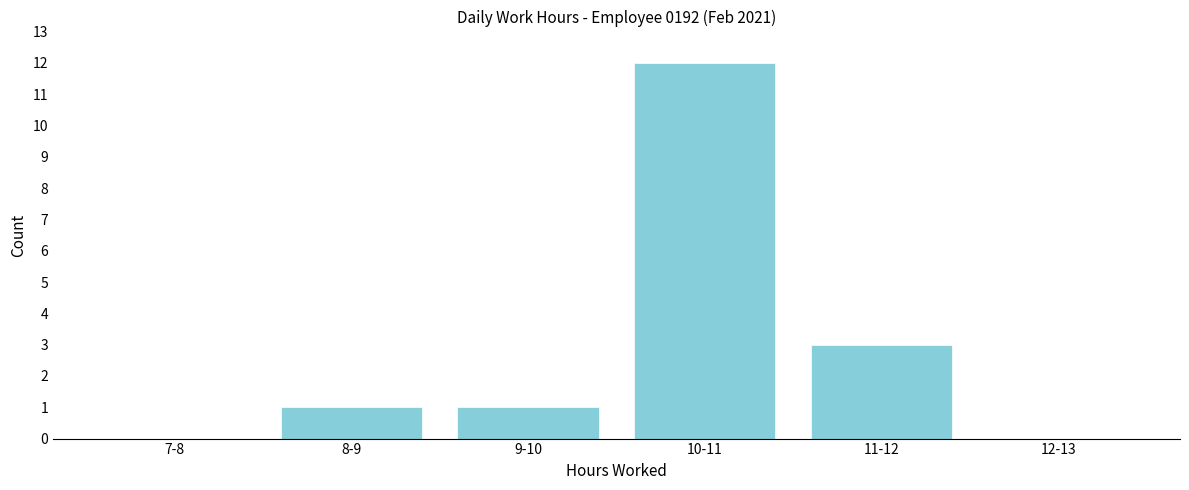

Reading left to right, list all the values displayed in this chart.

7-8=0	8-9=1	9-10=1	10-11=12	11-12=3	12-13=0